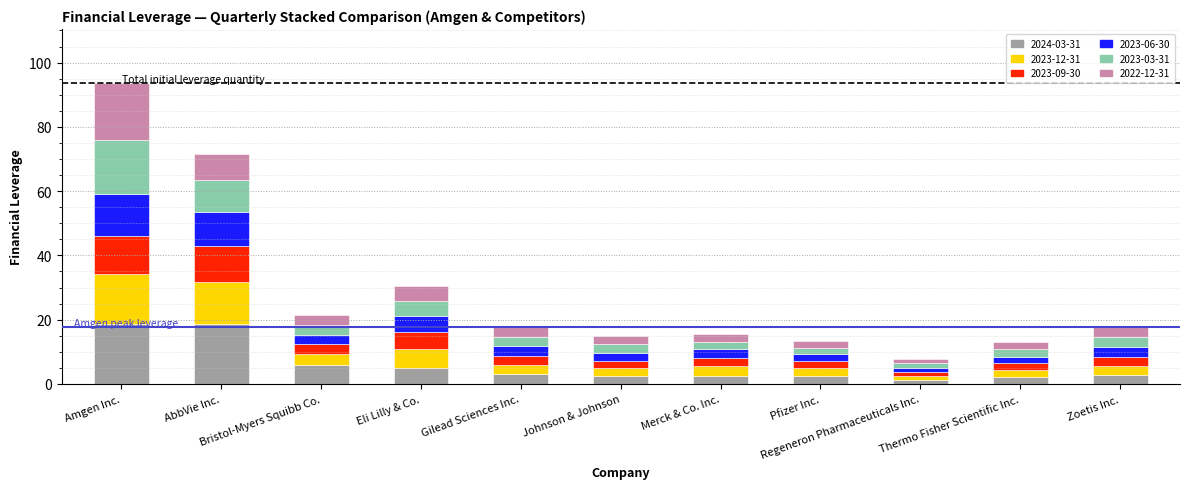

What is the difference between the maximum and minimum values in the 2024-03-31 series?

17.3